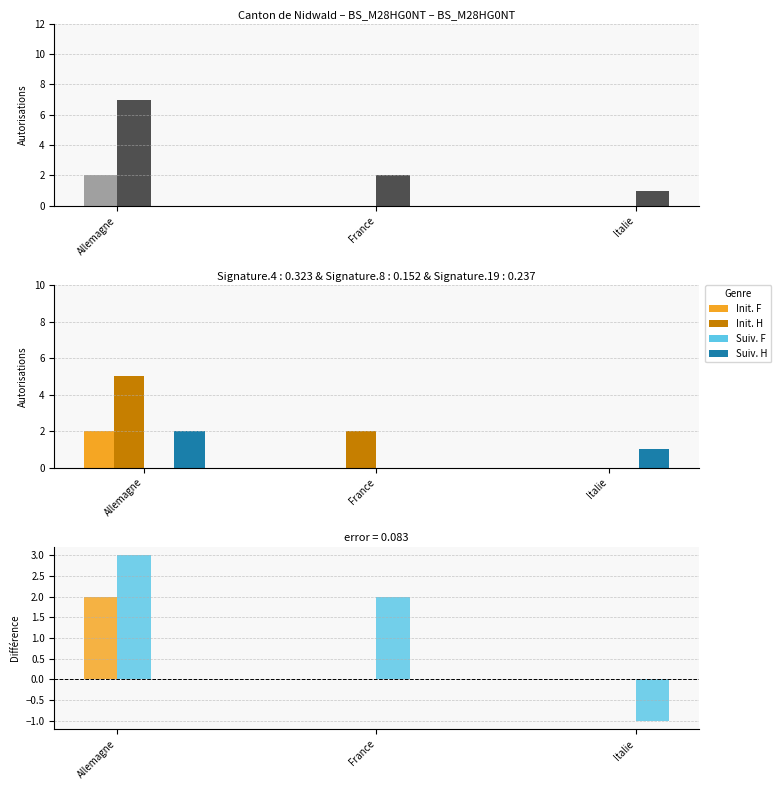

True or false: Suiv. H has a value of 0 at Italie.

False